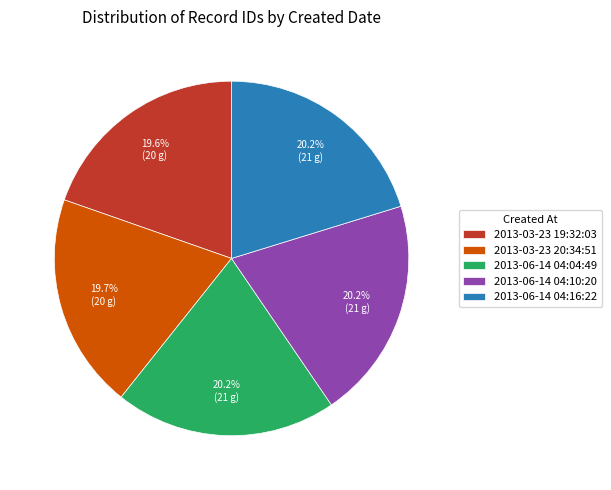

What percentage is the 2013-03-23 20:34:51 slice, to the nearest percent?

20%